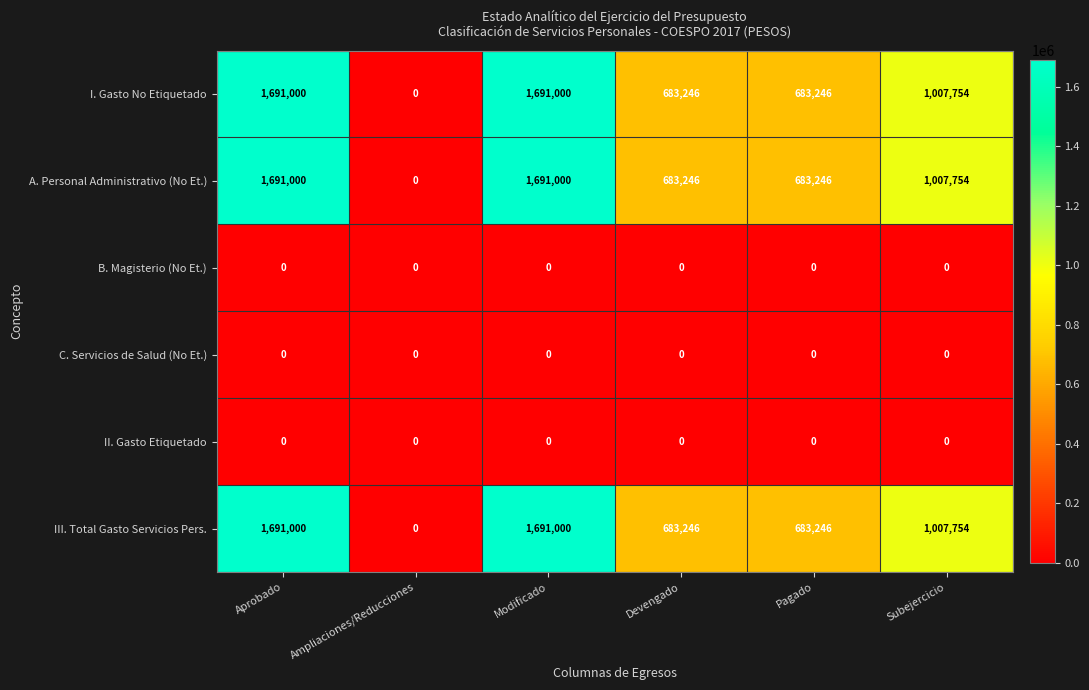

At which label does III. Total Gasto Servicios Pers. reach its minimum?

Ampliaciones/Reducciones